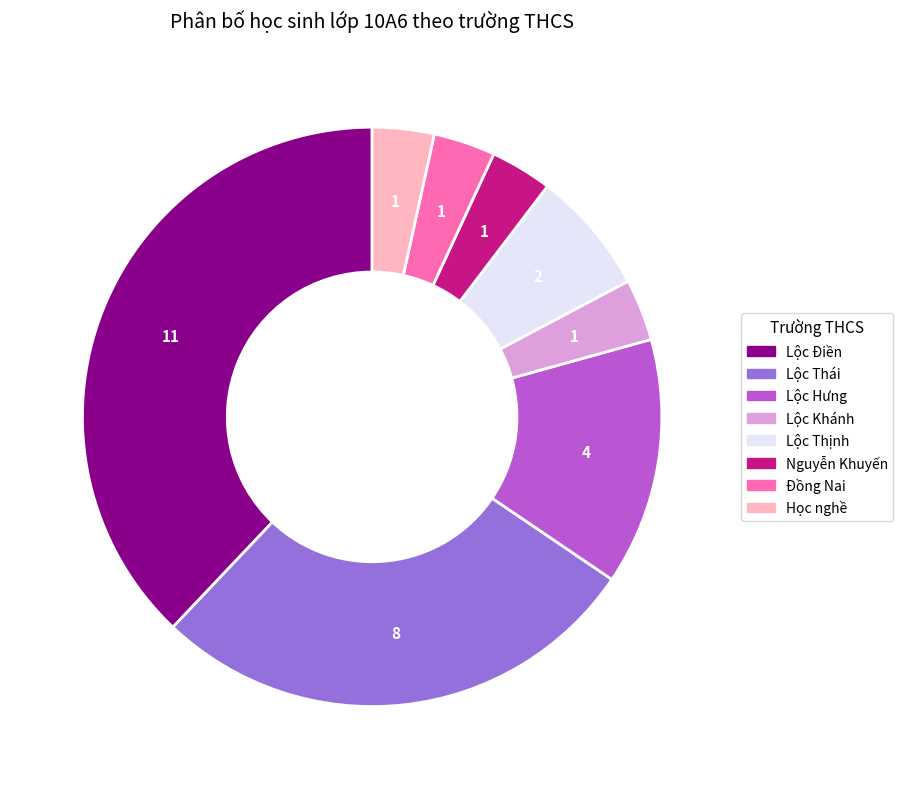

What is the ratio of the value at Lộc Điền to the value at Lộc Thịnh?

5.5